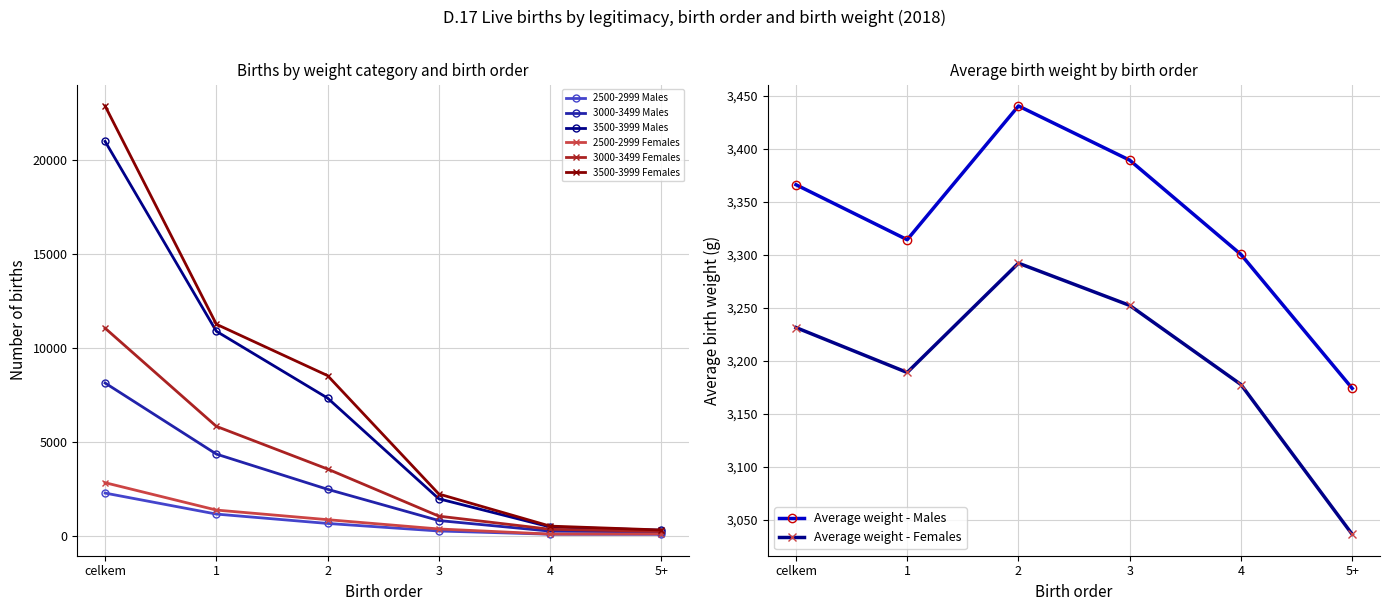

Reading left to right, extract all data points from this chart.

2500-2999 Males: 2285	1167	668	266	94	90
3000-3499 Males: 8146	4362	2486	823	259	216
3500-3999 Males: 21012	10902	7343	1981	481	305
2500-2999 Females: 2838	1381	869	374	102	112
3000-3499 Females: 11065	5838	3565	1057	359	246
3500-3999 Females: 22896	11275	8540	2235	526	320